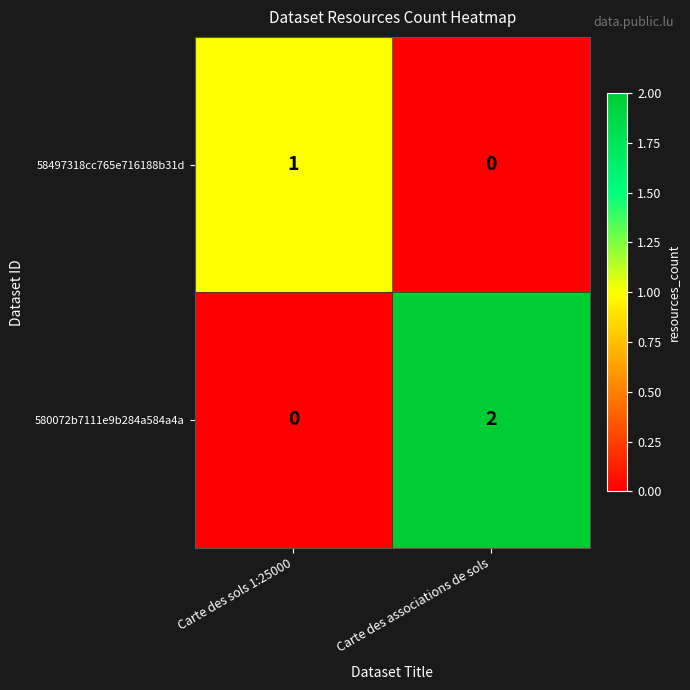

At Carte des associations de sols, list the series in order from largest to smallest.

580072b7111e9b284a584a4a, 58497318cc765e716188b31d